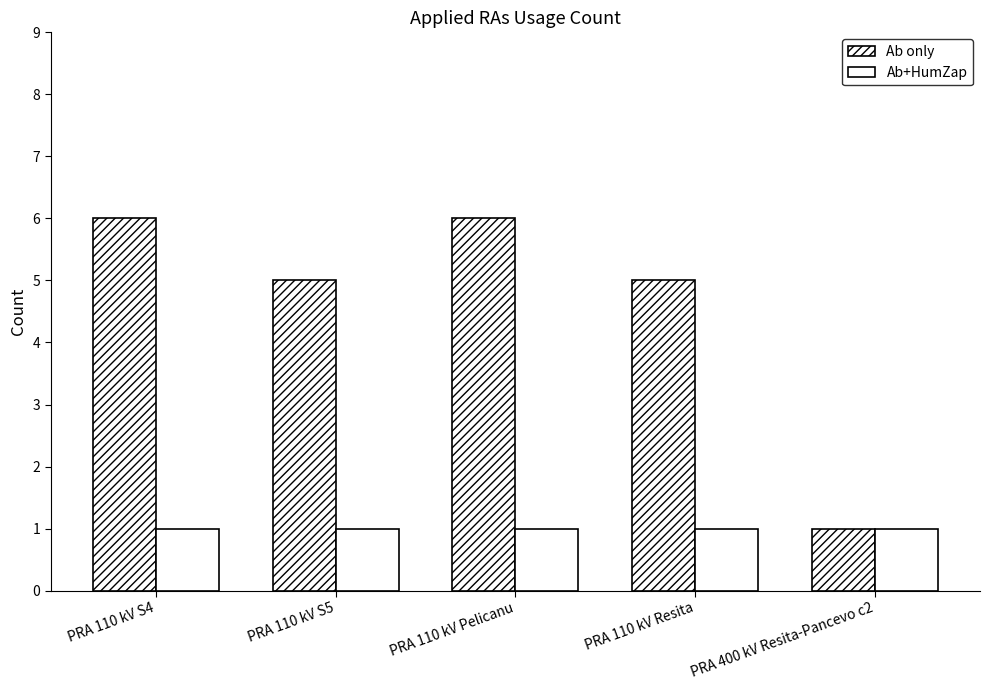

Which series has the largest range (max minus min)?

Ab only